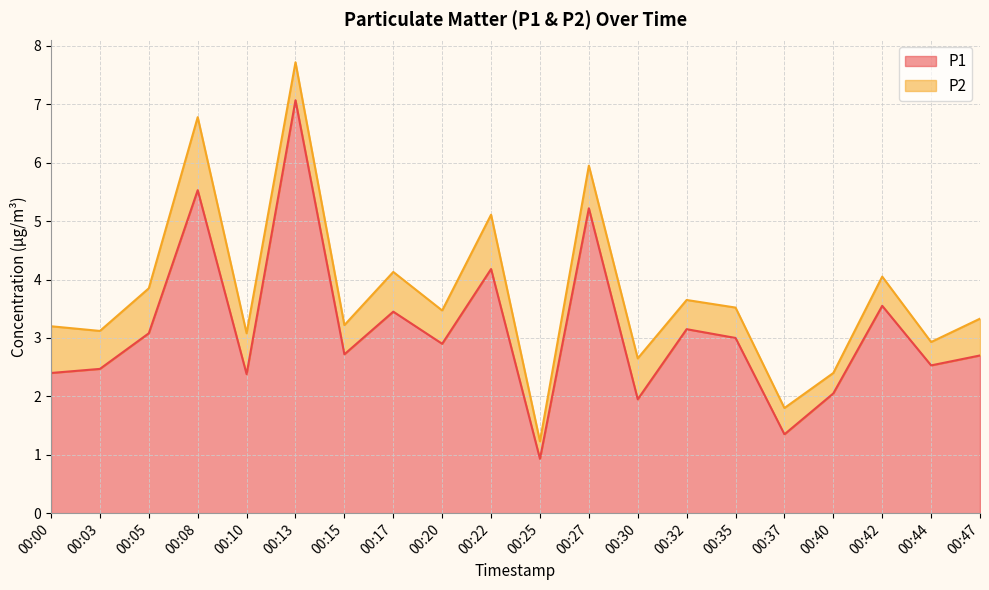

Rank the categories by value from highest to lowest.

00:13, 00:08, 00:27, 00:22, 00:42, 00:17, 00:32, 00:05, 00:35, 00:20, 00:15, 00:47, 00:44, 00:03, 00:00, 00:10, 00:40, 00:30, 00:37, 00:25